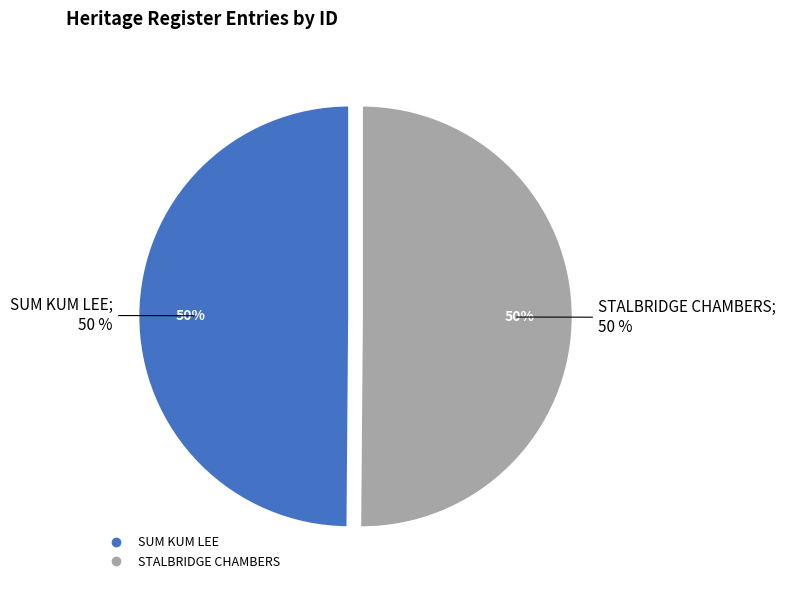

To the nearest percent, what is the average slice percentage?

50%